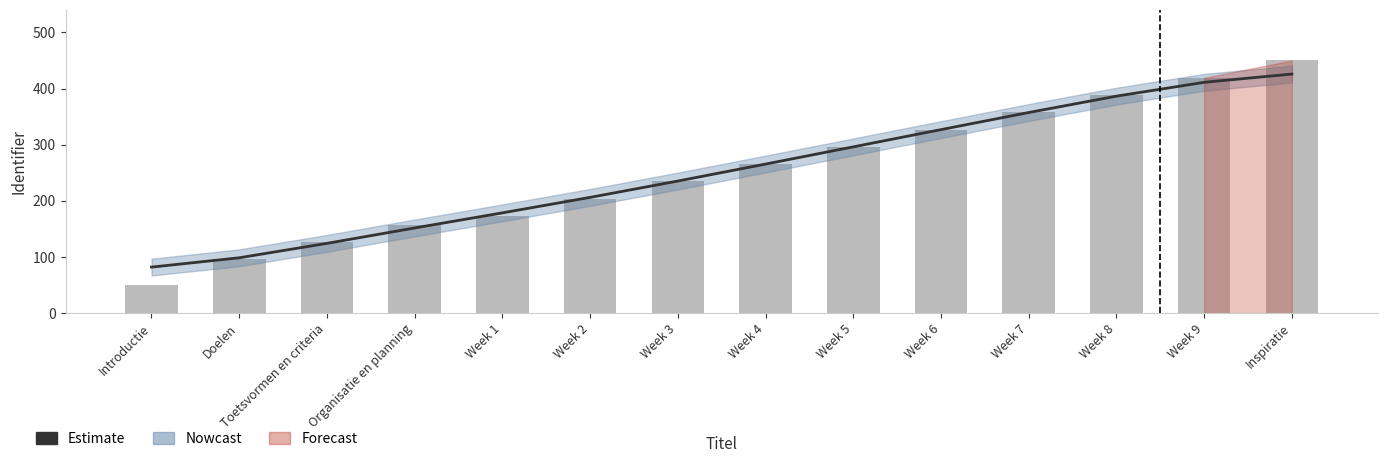

Reading left to right, what are all the values shown in this chart?

Estimate: 82.0	98.6	124.3	151.7	178.6	206.2	235.3	265.5	296.2	326.9	357.3	386.5	411.1	425.9
Identifier: 50.0	96.2	126.9	157.7	173.1	203.8	234.6	265.4	296.2	326.9	357.7	388.5	419.2	450.0